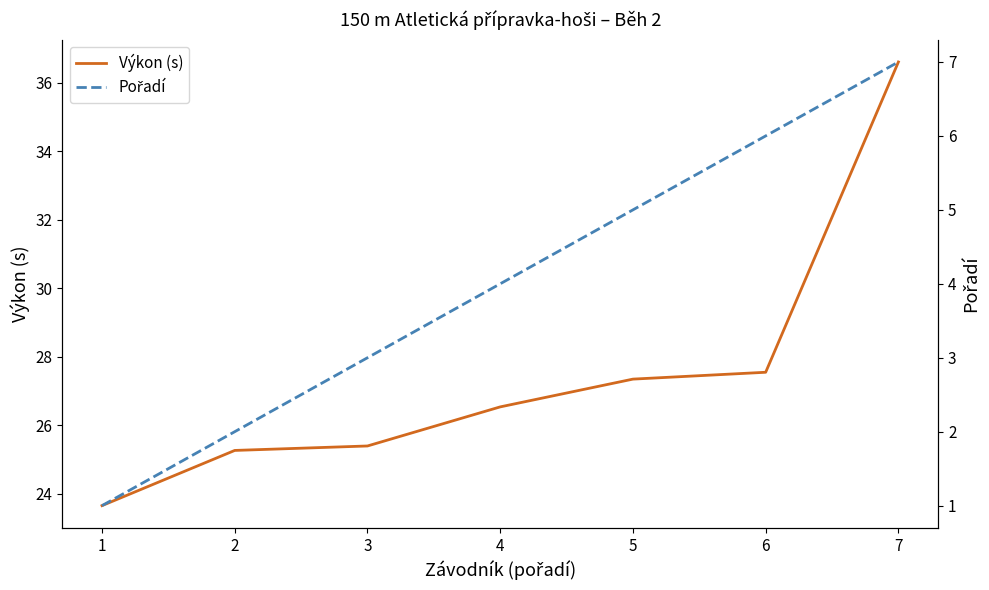

How many values in the Výkon (s) series exceed 26?

4